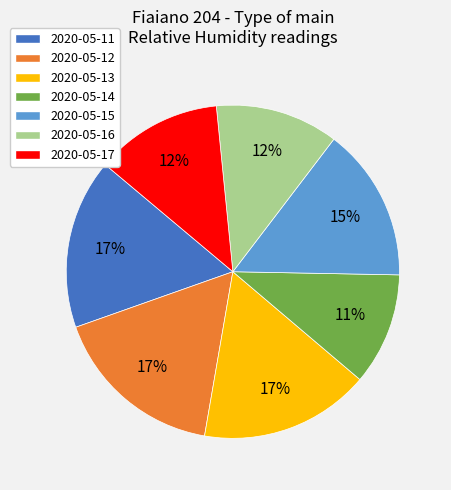

Which category has the smallest portion of the pie?

2020-05-14